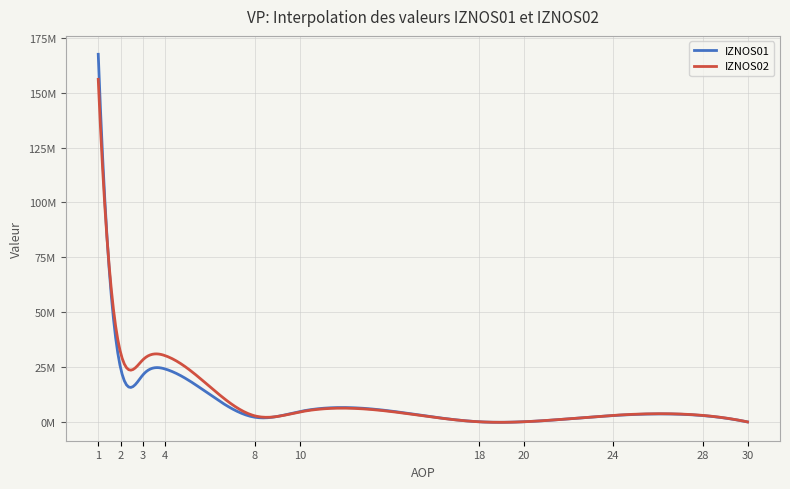

What are all the series names shown in the legend?

IZNOS01, IZNOS02